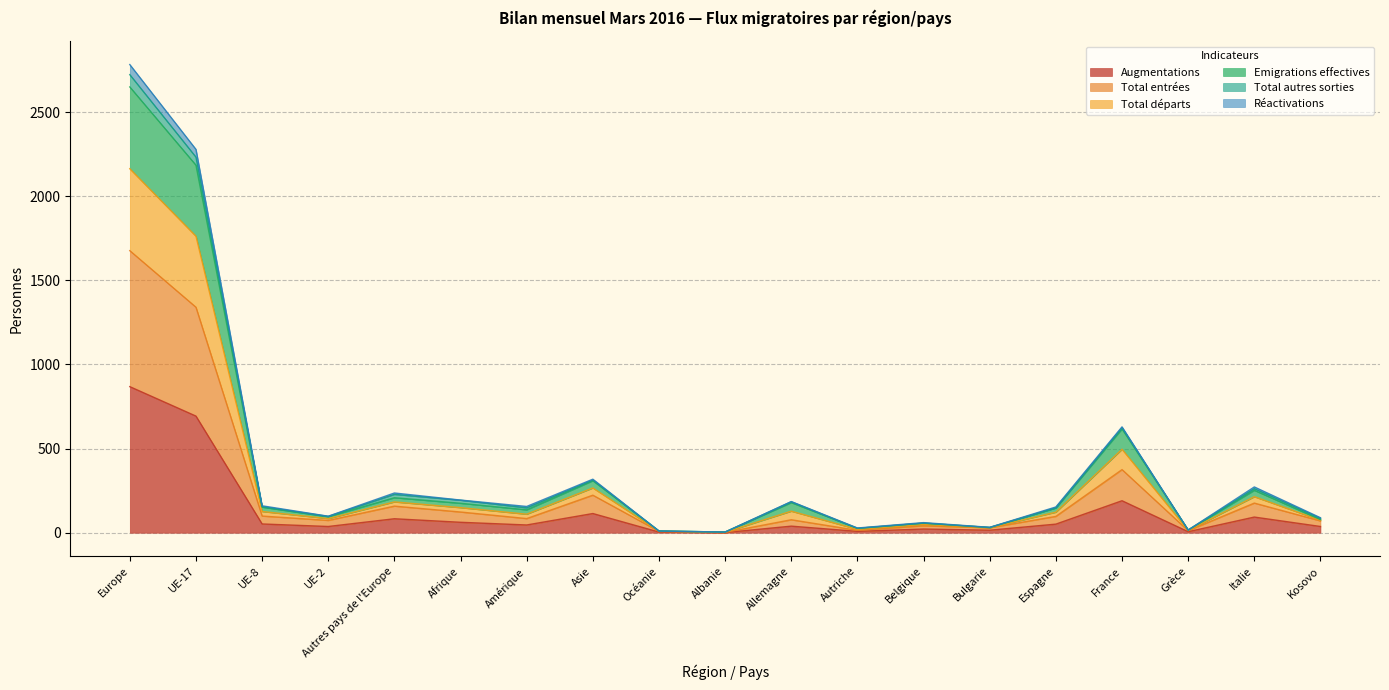

How many lines are shown in the chart?

6